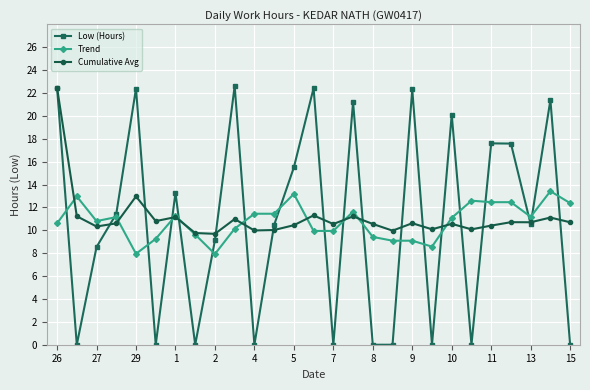

At how many categories does at least one series exceed 12?

15